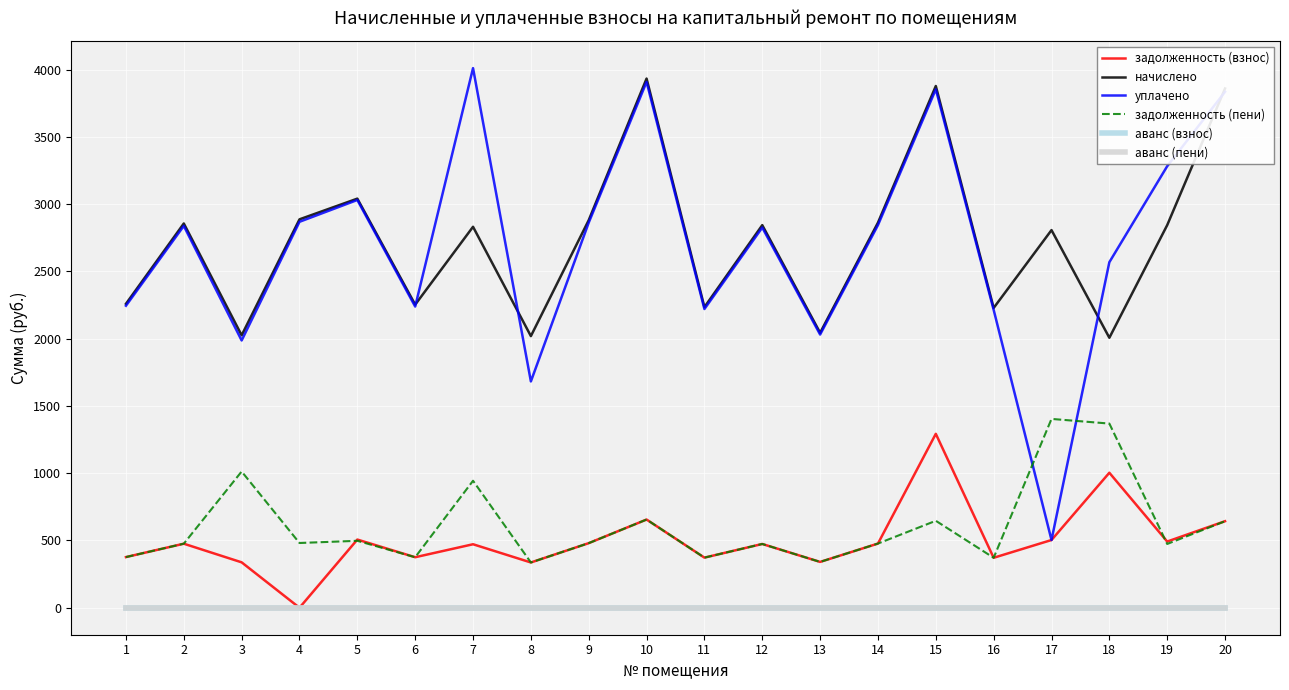

True or false: аванс (взнос) has more than 2 points higher than both neighbors.

False